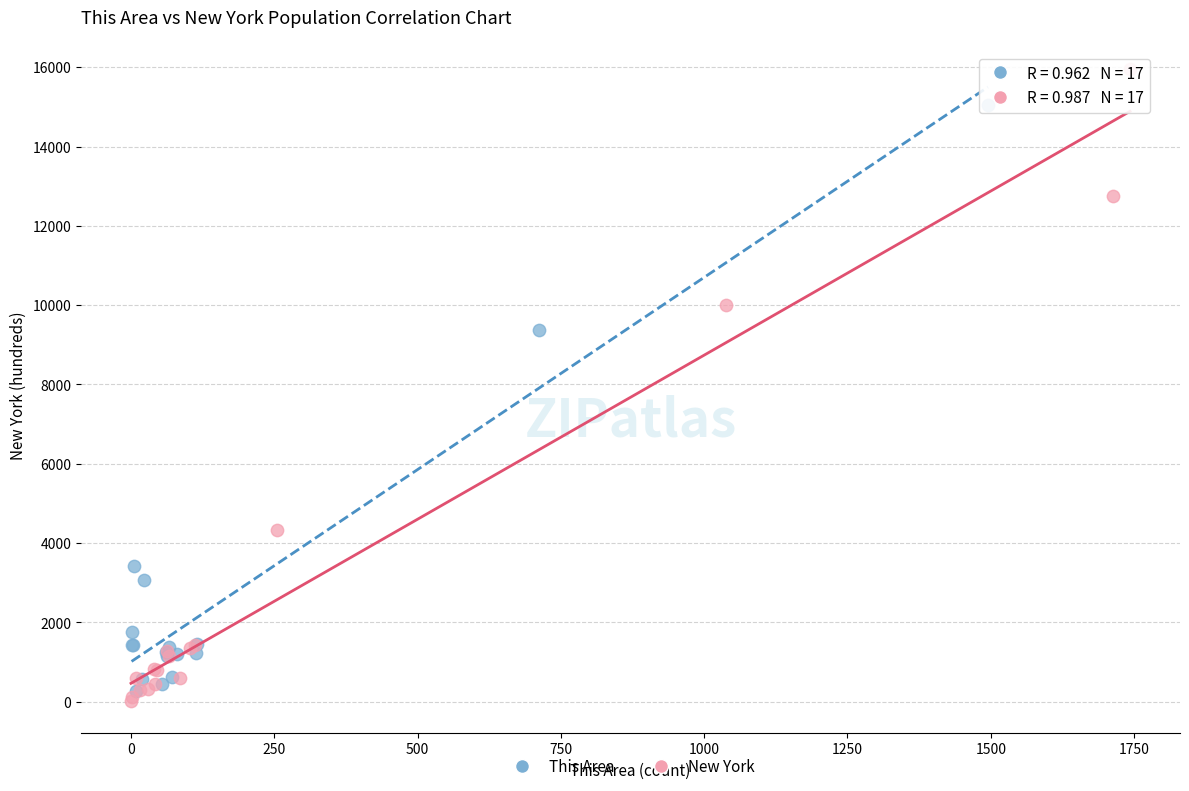

Which series reaches the minimum Y coordinate?

New York